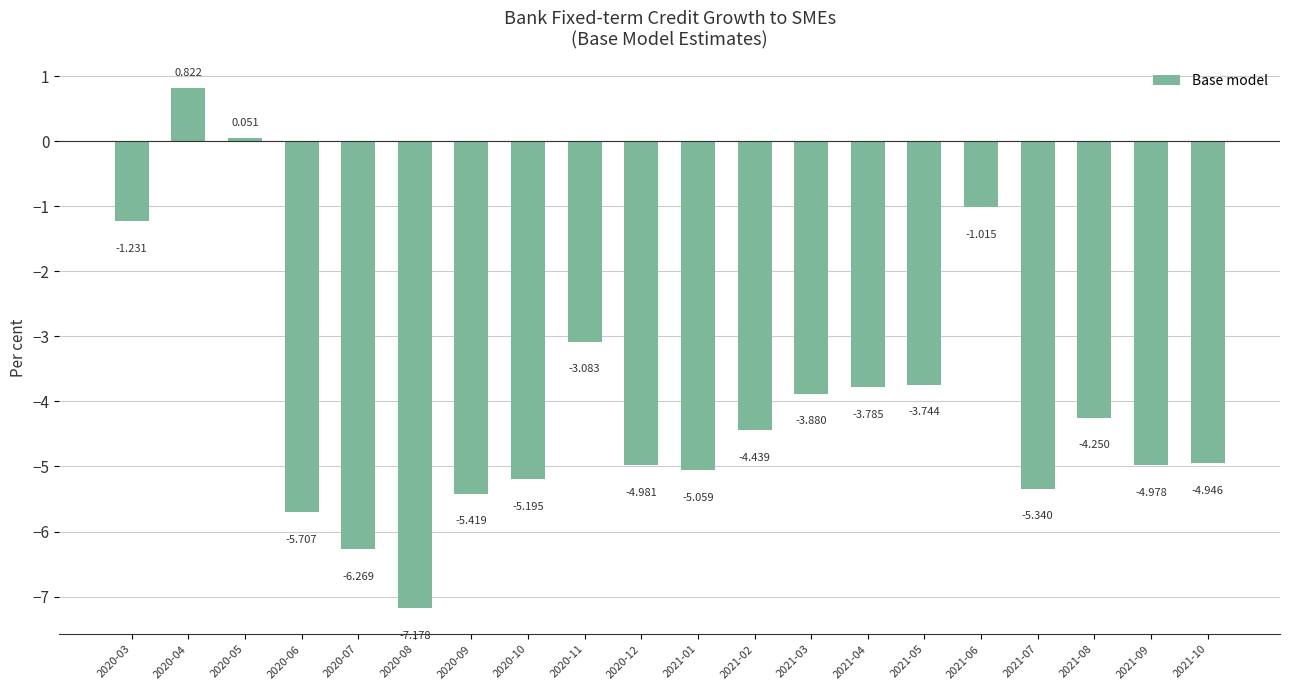

Are the bars horizontal?

No